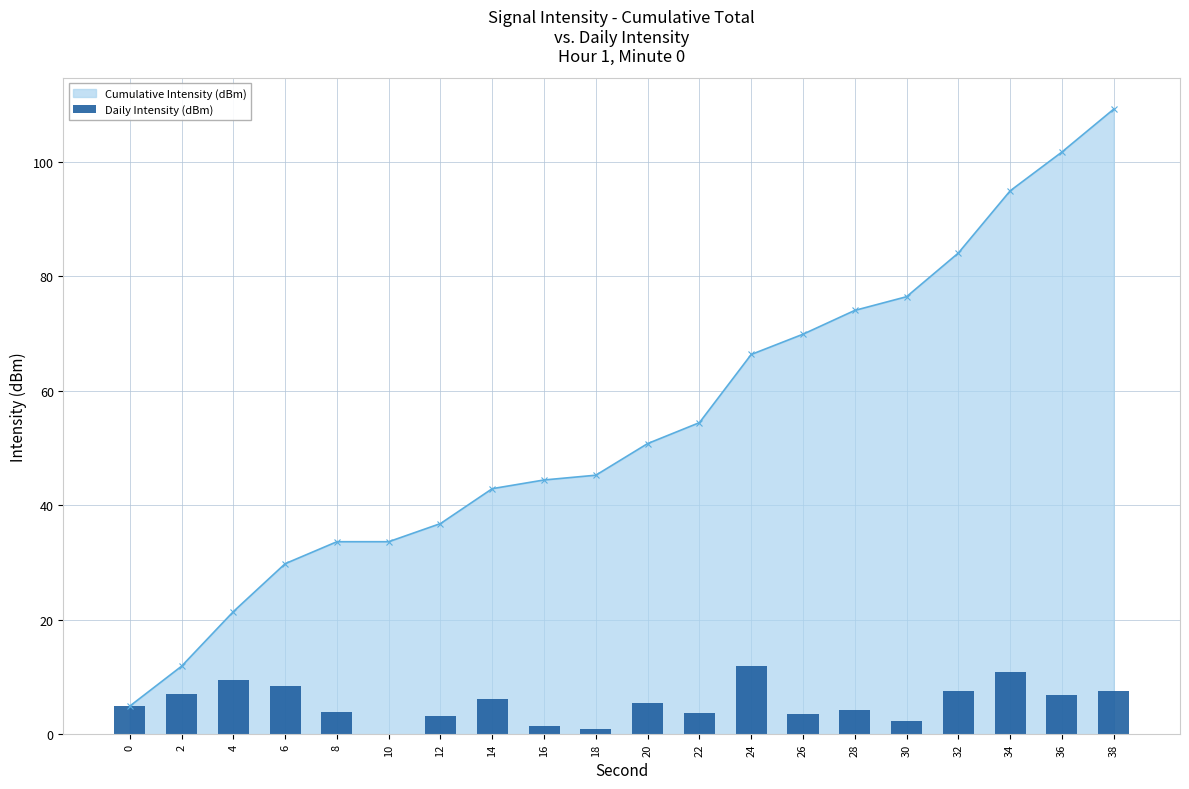

What is the change in value from 4 to 24?

+2.4